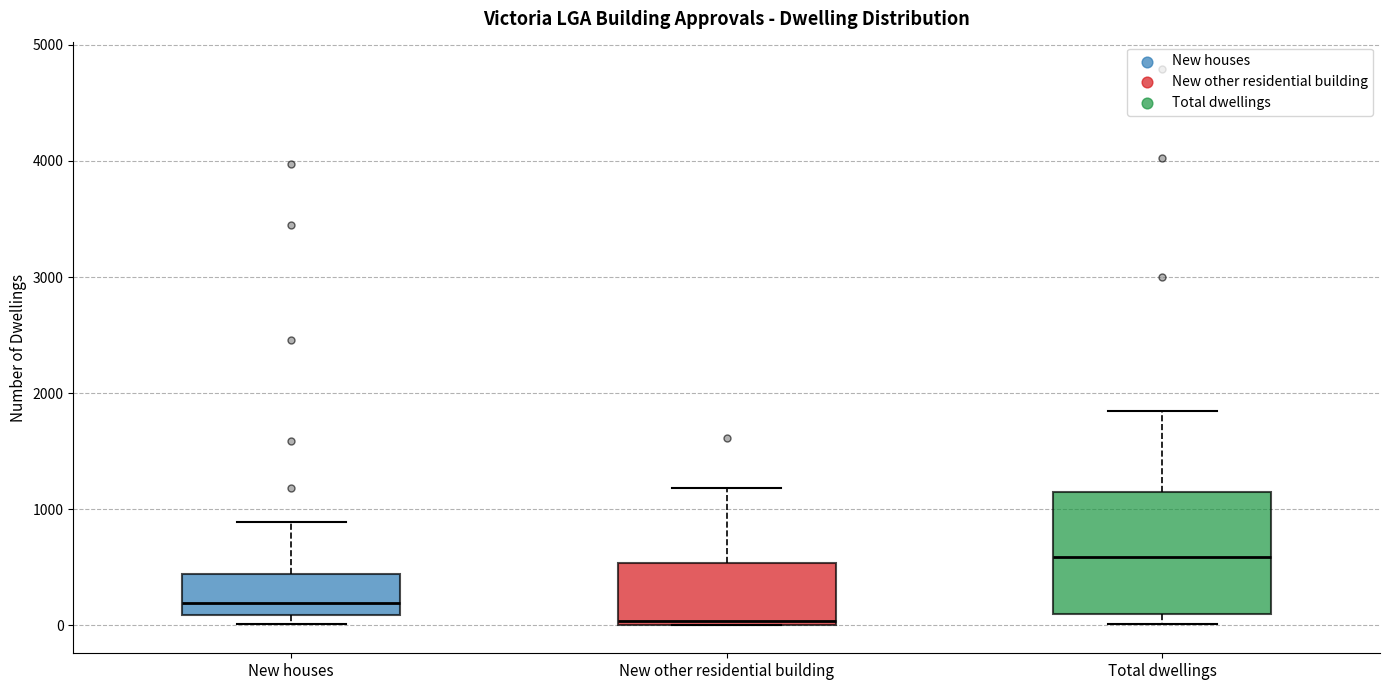

Reading left to right, read every box against the y-axis: the position of its median line, the range the box covers, and the ends of its whiskers. The values are not printed on the chart, so give them approximately, as read against the axis.

New houses: median 200, box 100 to 400, whiskers 0 to 900
New other residential building: median 0, box 0 to 500, whiskers 0 to 1200
Total dwellings: median 600, box 100 to 1200, whiskers 0 to 1800